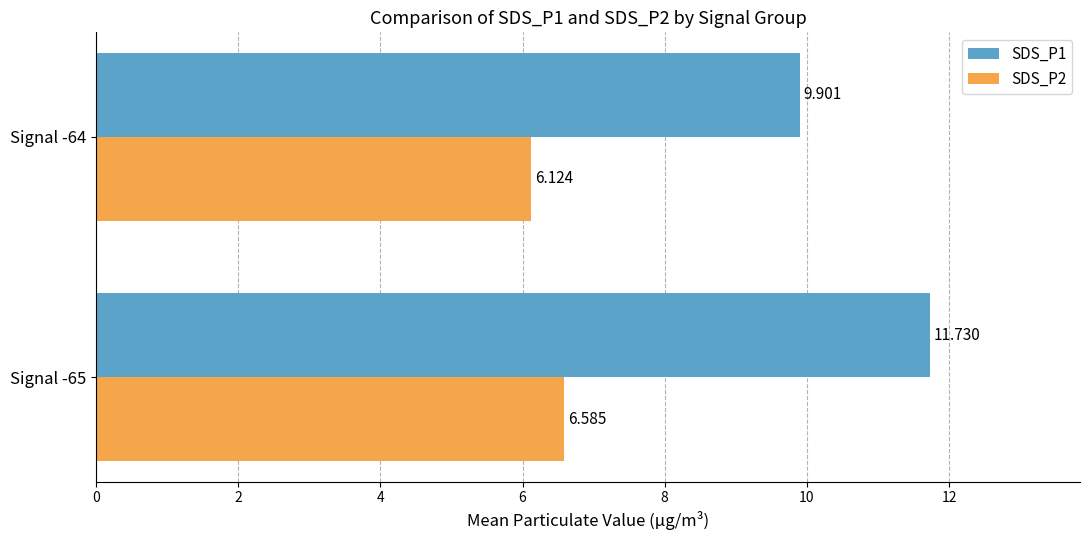

What is the sum of all SDS_P1 values?

21.6